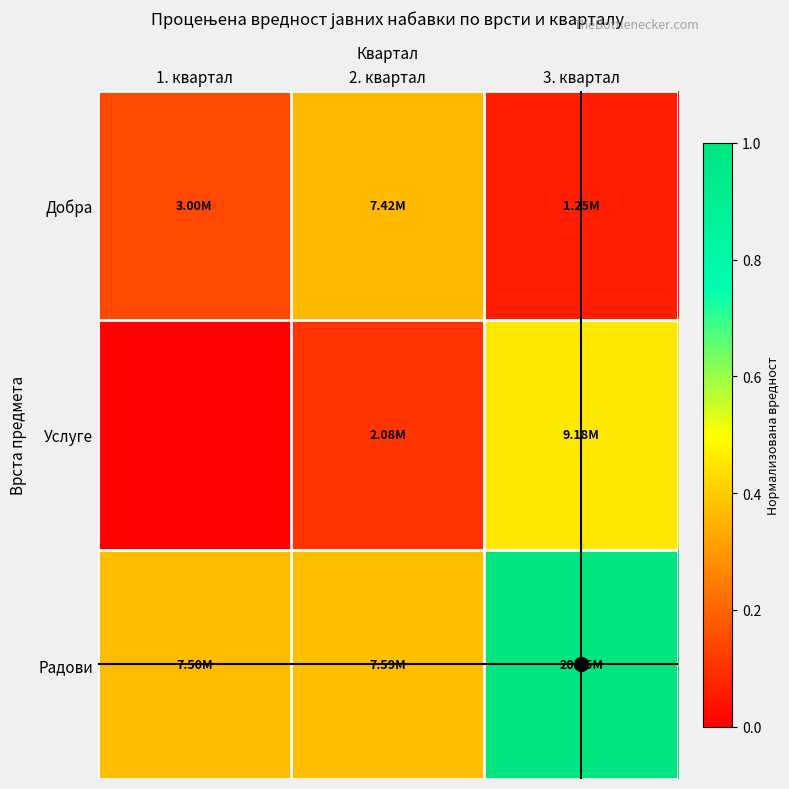

List the series in order of their peak value, lowest first.

Добра, Услуге, Радови